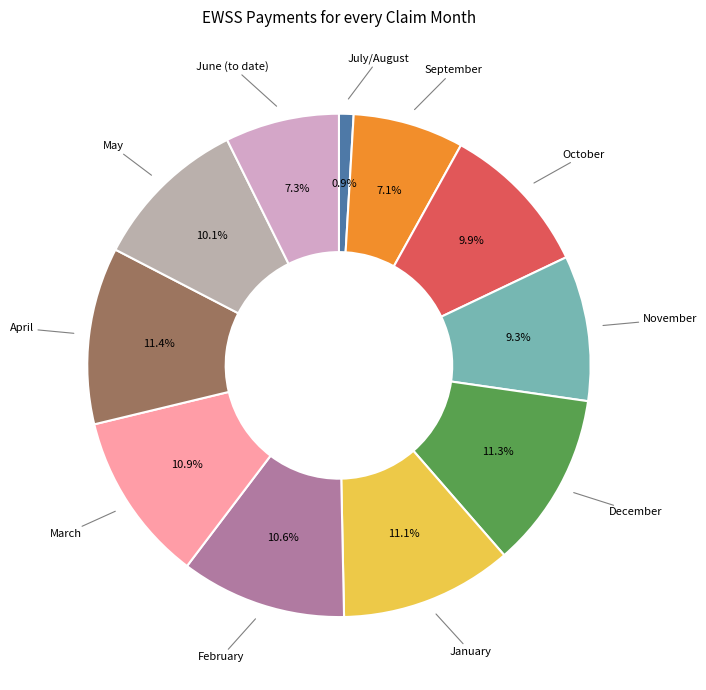

How many segments does this pie chart have?

11